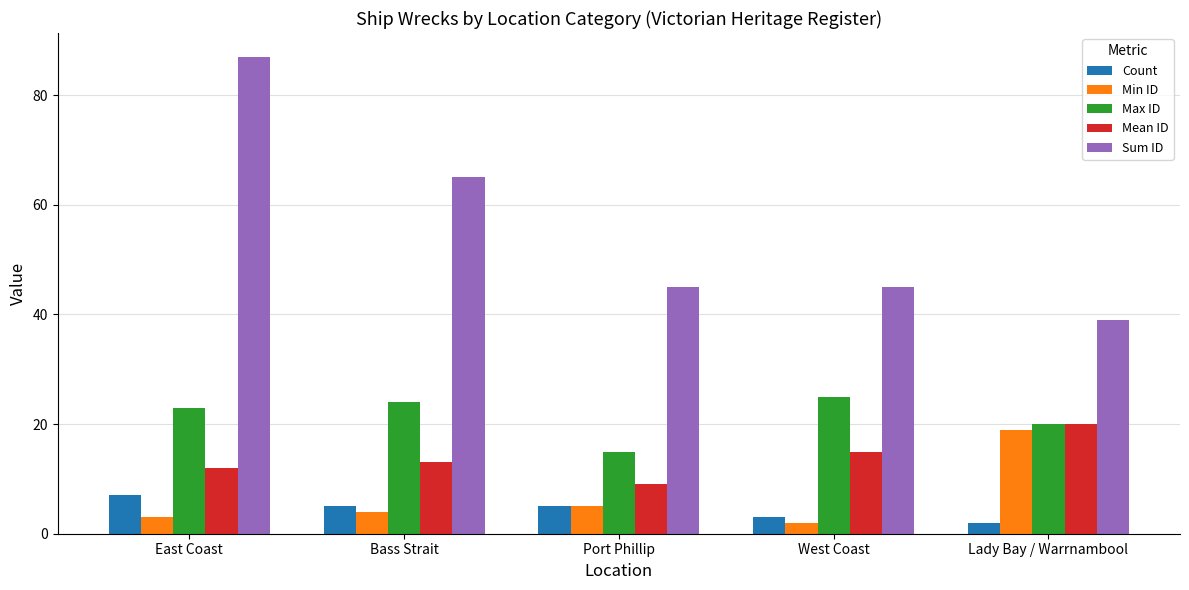

What are all the series names shown in the legend?

Count, Min ID, Max ID, Mean ID, Sum ID